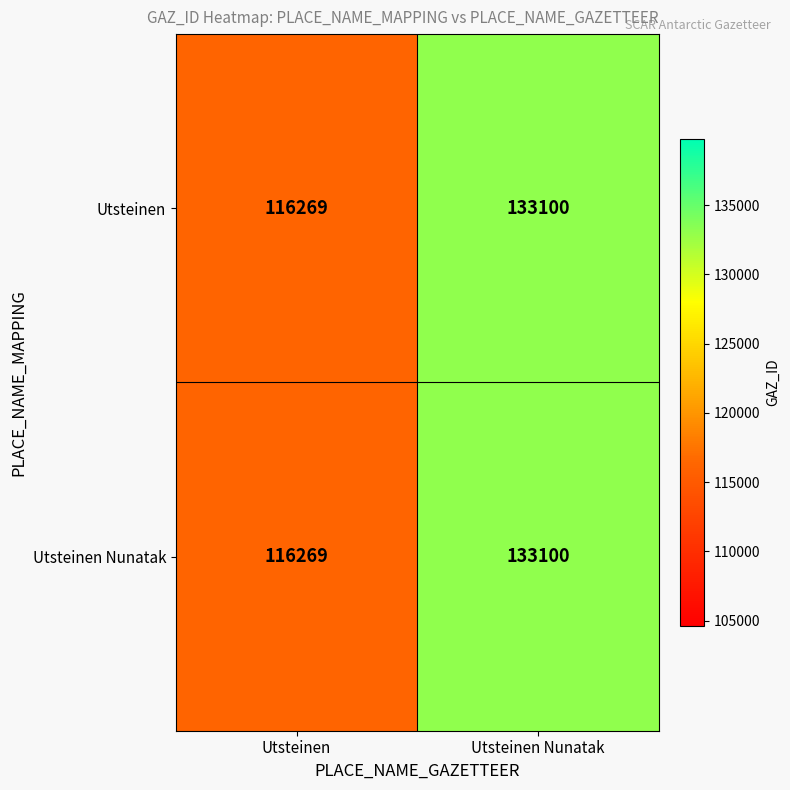

Reading left to right, extract all data points from this chart.

Utsteinen: Utsteinen=116269	Utsteinen Nunatak=133100
Utsteinen Nunatak: Utsteinen=116269	Utsteinen Nunatak=133100